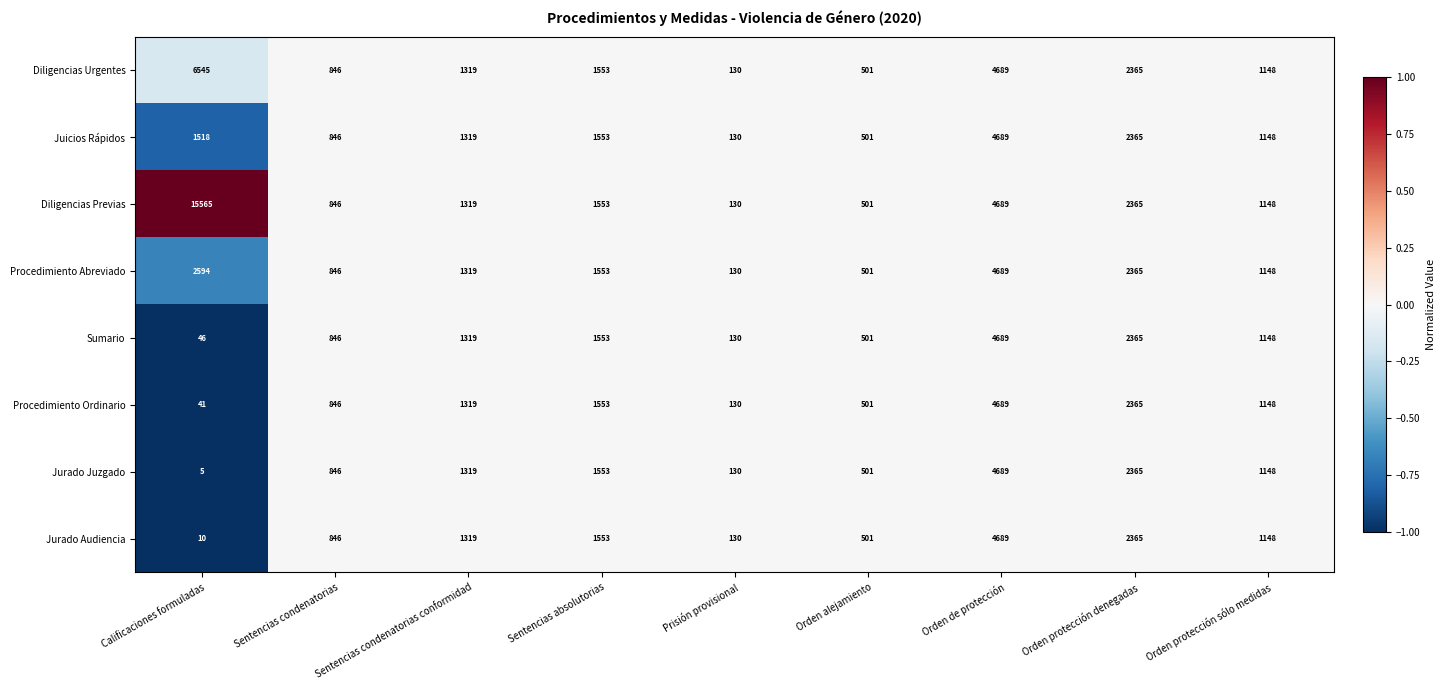

Where is Sumario nearest to the value 2367?

Orden protección denegadas